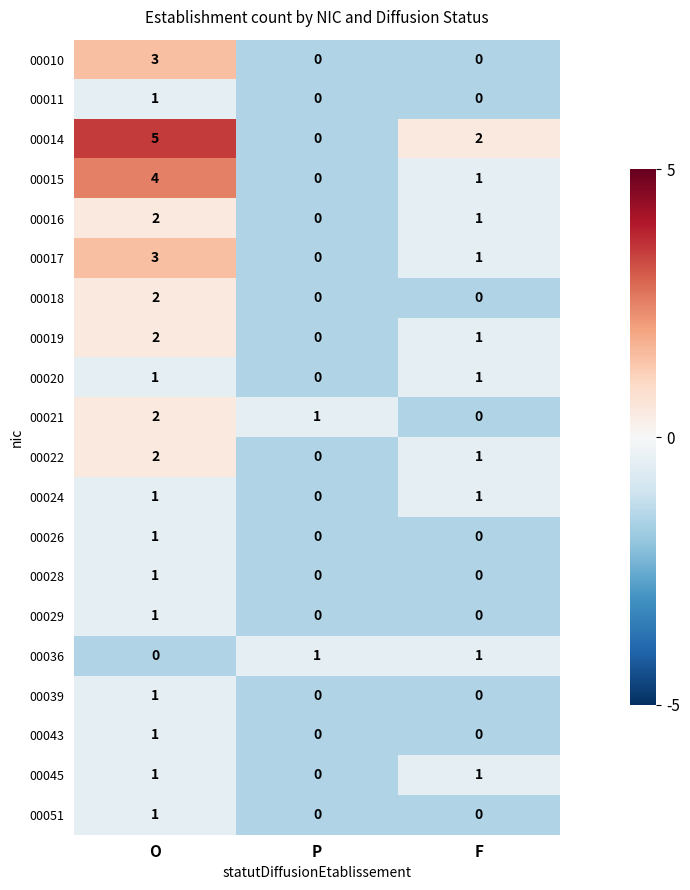

At which label does 00021 first exceed 1?

O